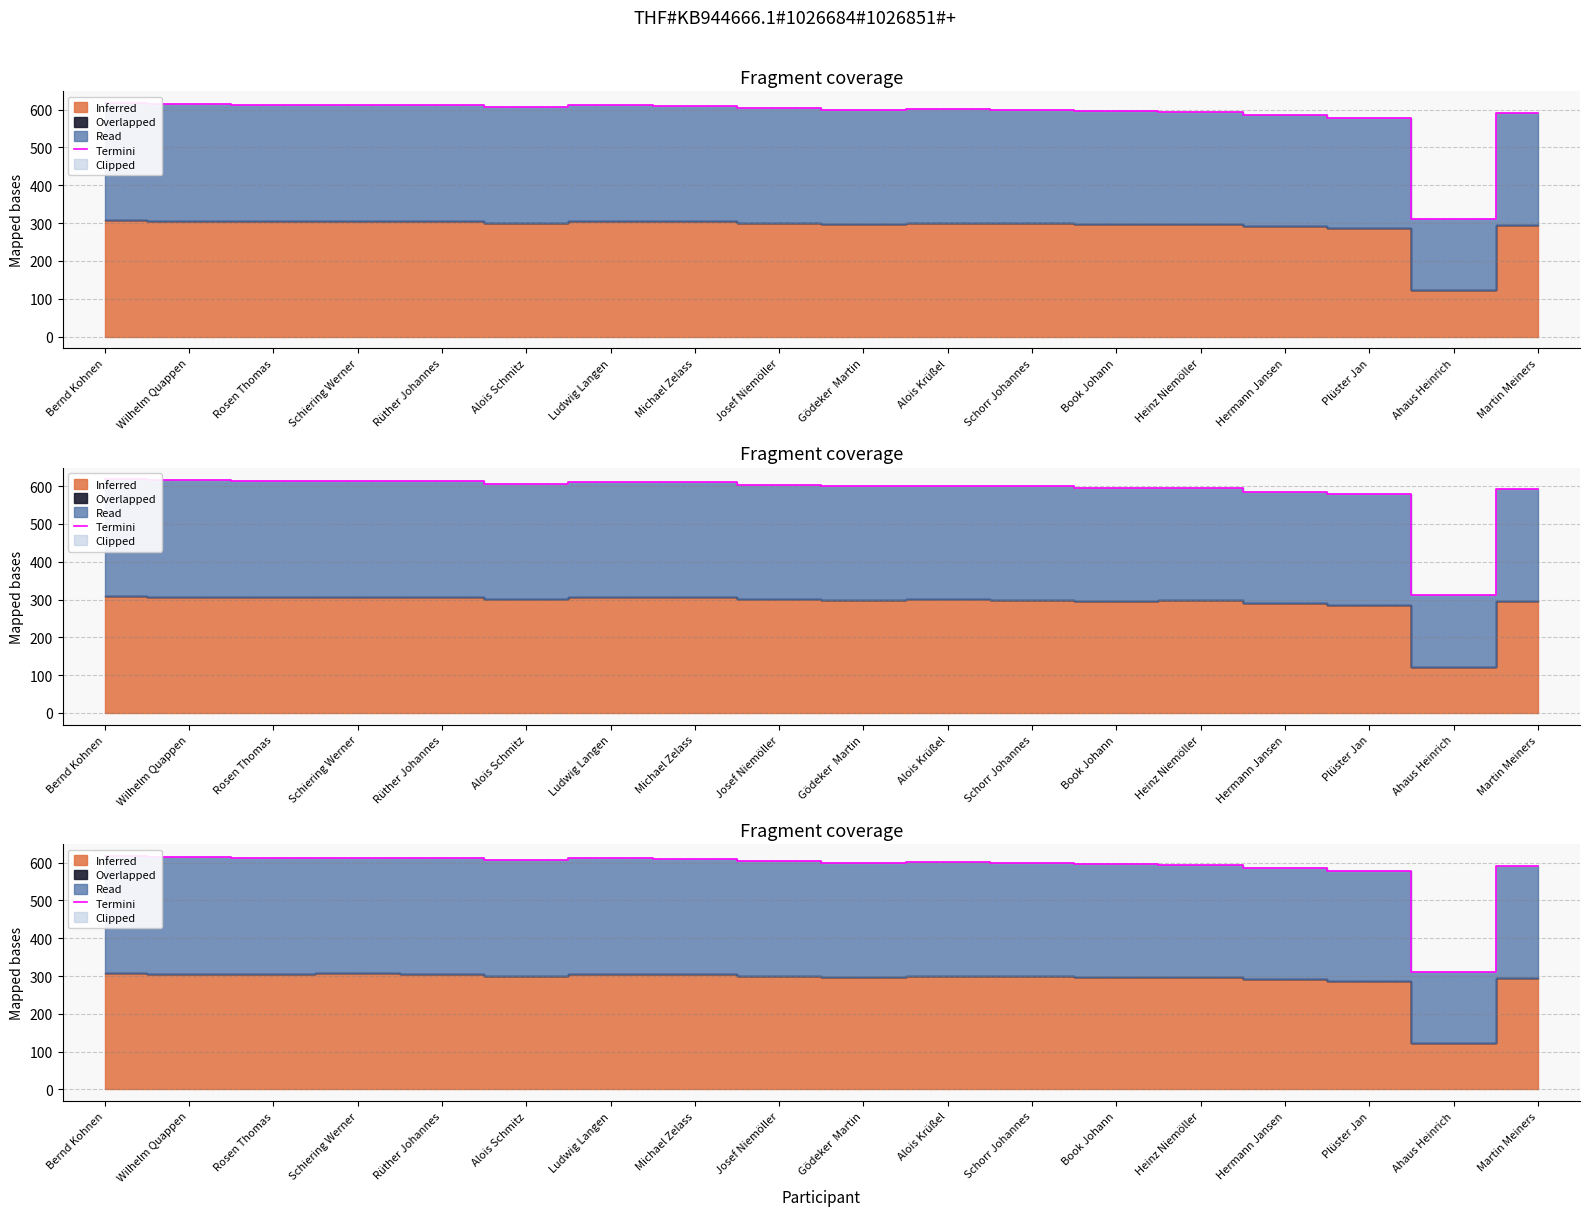

Approximately how many times larger is the value at Ahaus Heinrich compared to Gödeker  Martin?

0.5